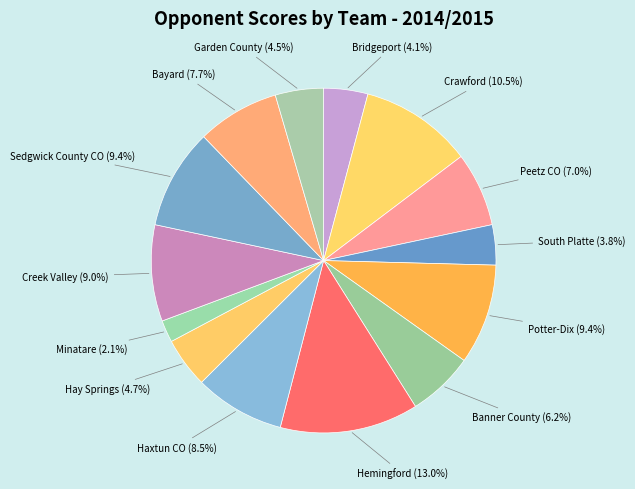

To the nearest percent, what is the combined percentage of Creek Valley and Sedgwick County CO?

18%